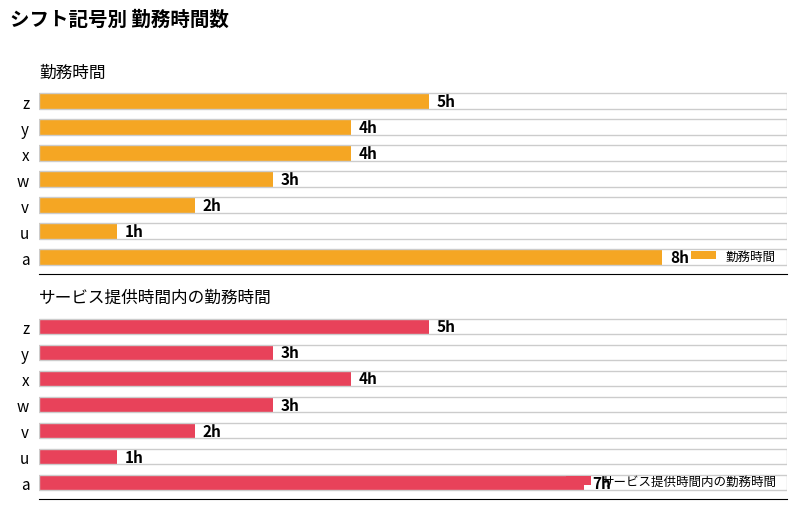

Rank the series by their maximum value, from highest to lowest.

勤務時間, サービス提供時間内の勤務時間